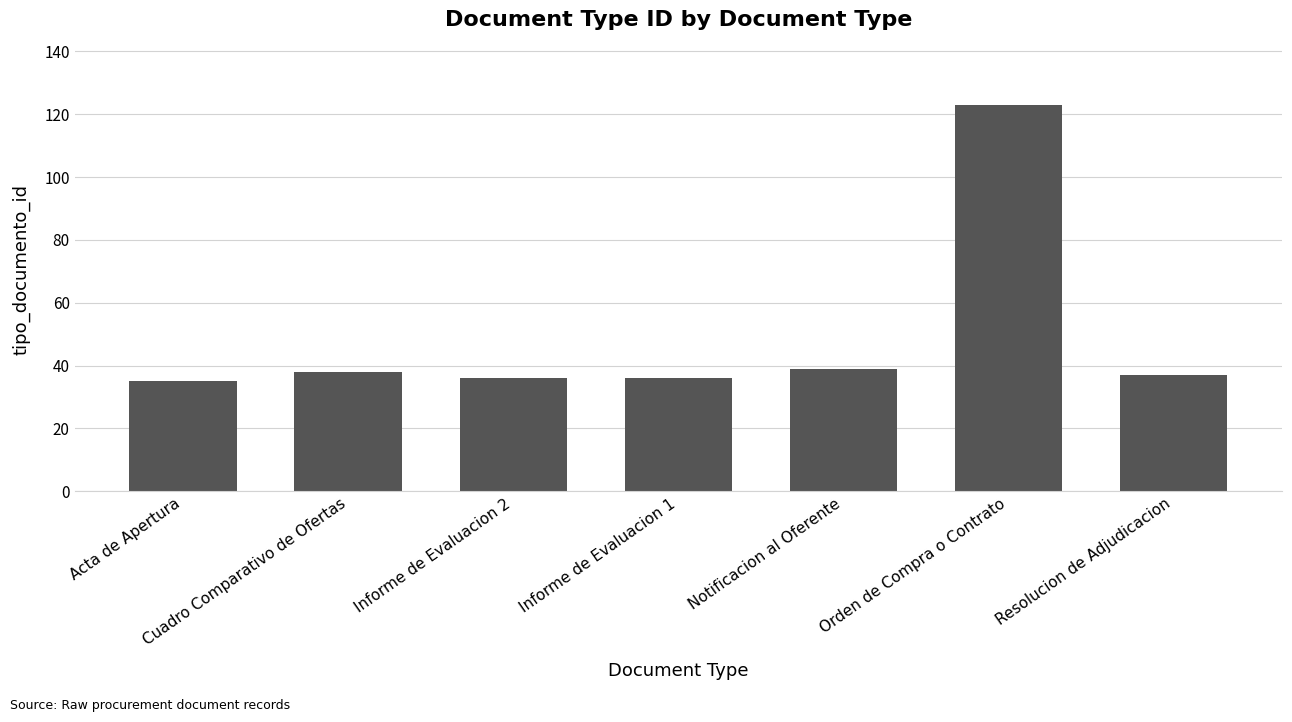

What is the approximate value at Notificacion al Oferente?

39